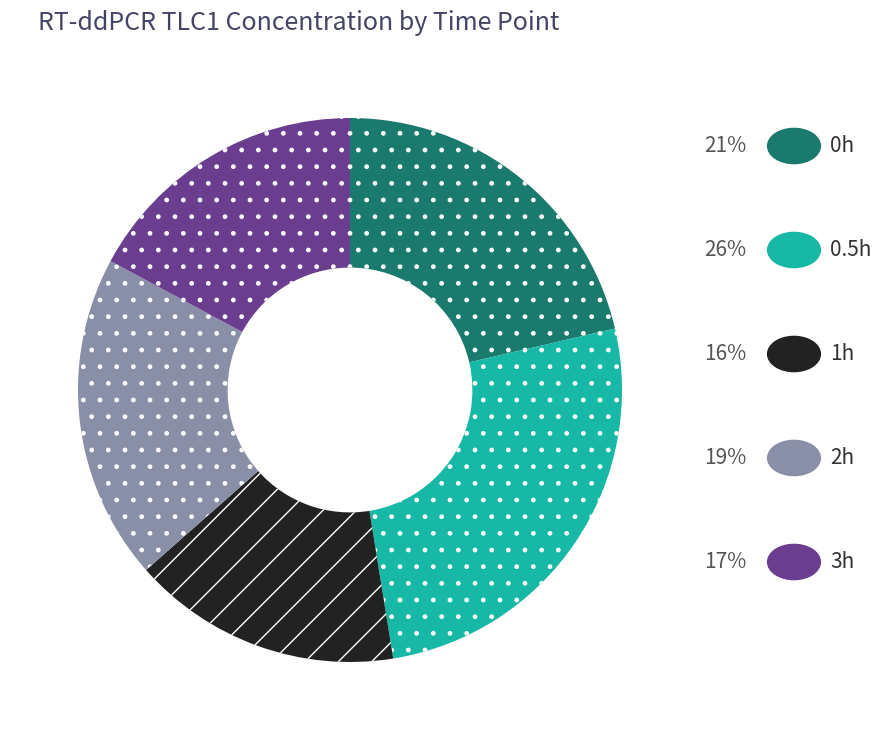

Is there any slice that represents more than half of the pie?

No